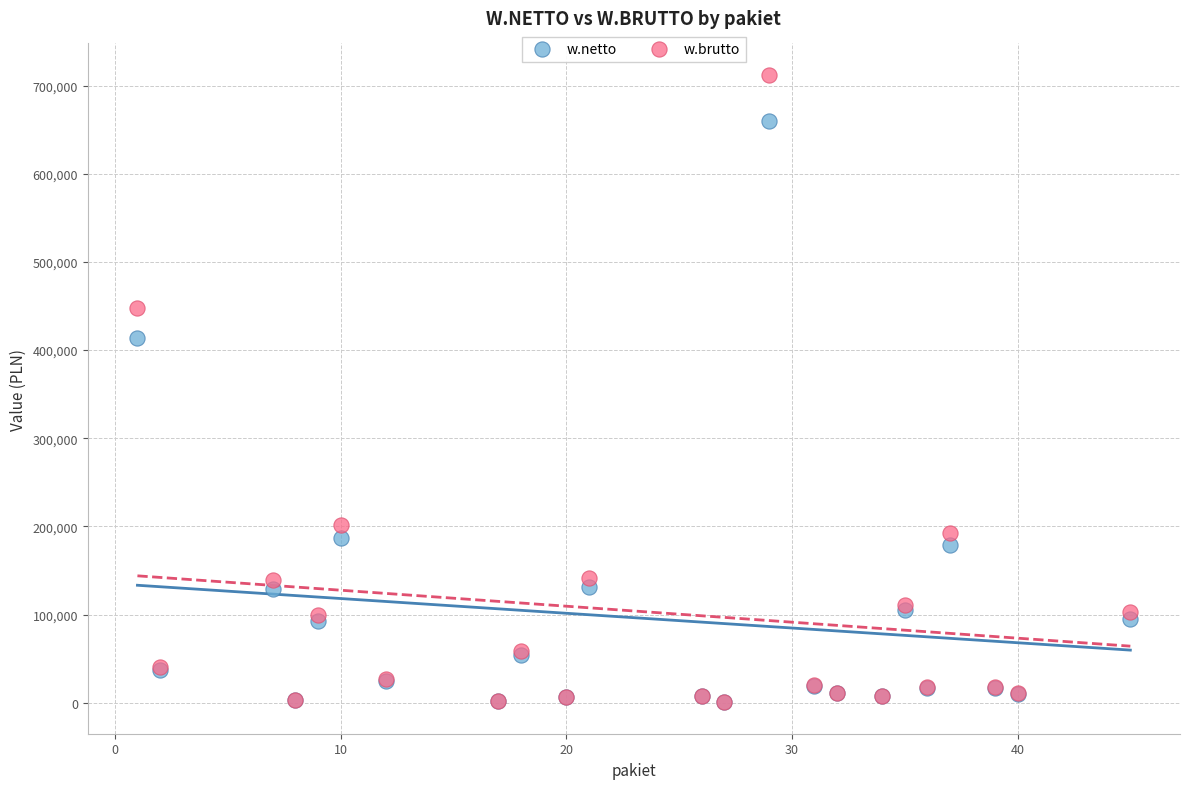

Across all series, what Y value is closest to 356356?

414115.2